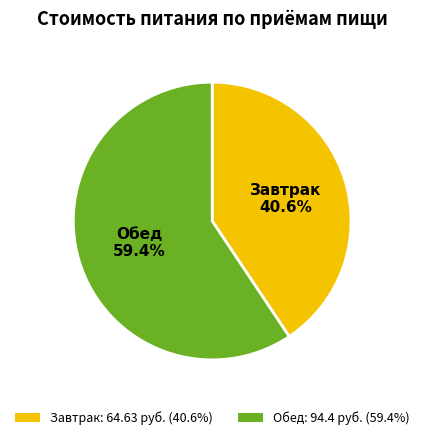

What percentage is NOT represented by Обед: 94.4 руб. (59.4%)?

40.6%